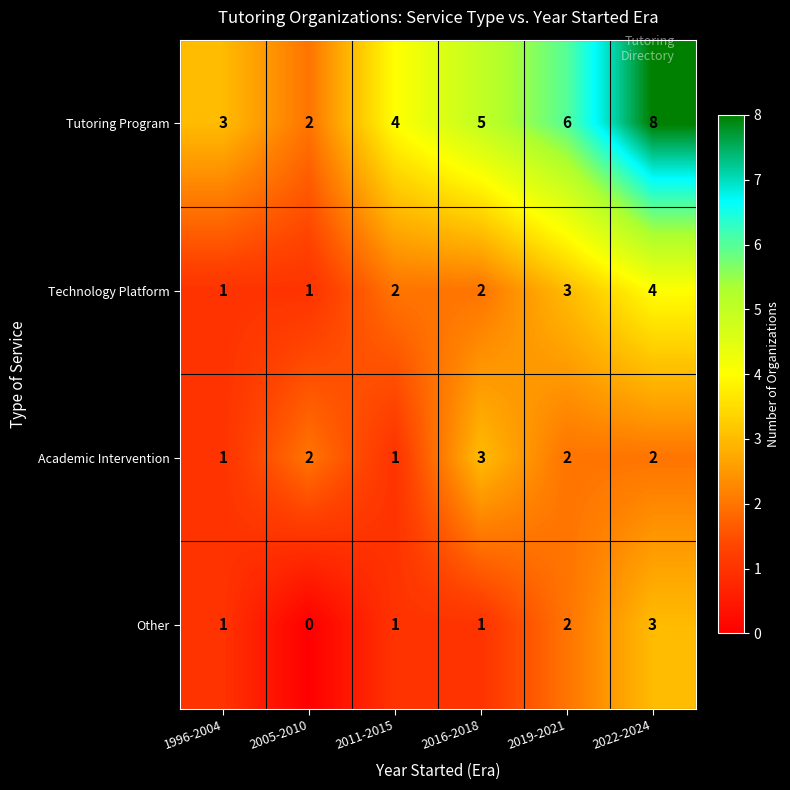

At which category does the chart reach its peak across all series?

2022-2024